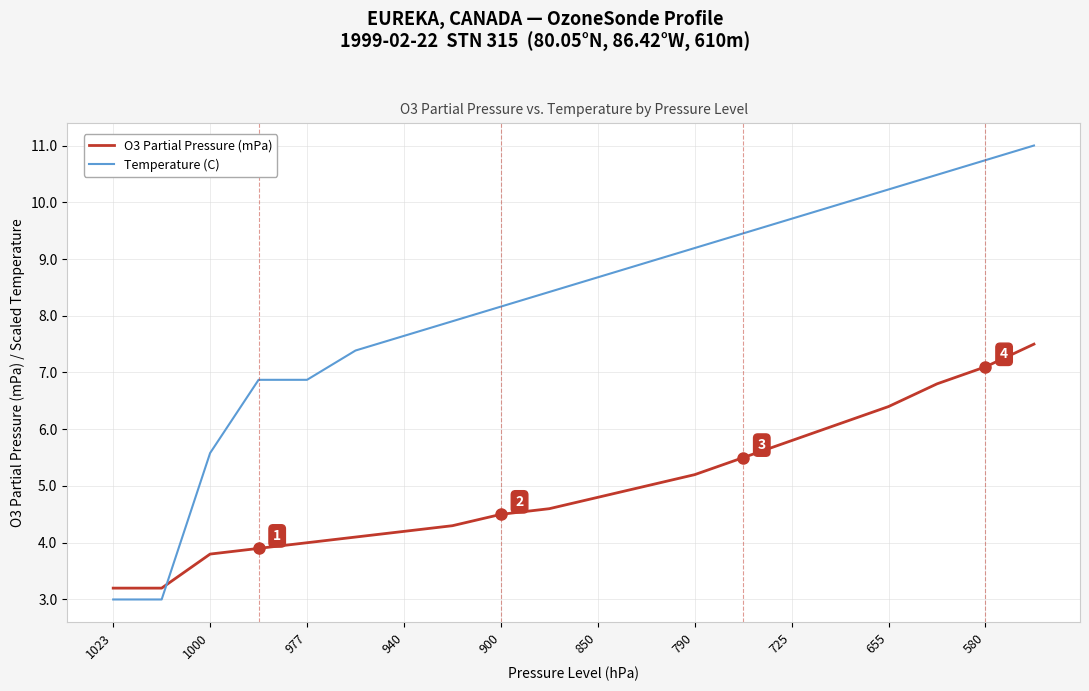

Which series has the widest spread of values?

Temperature (C)